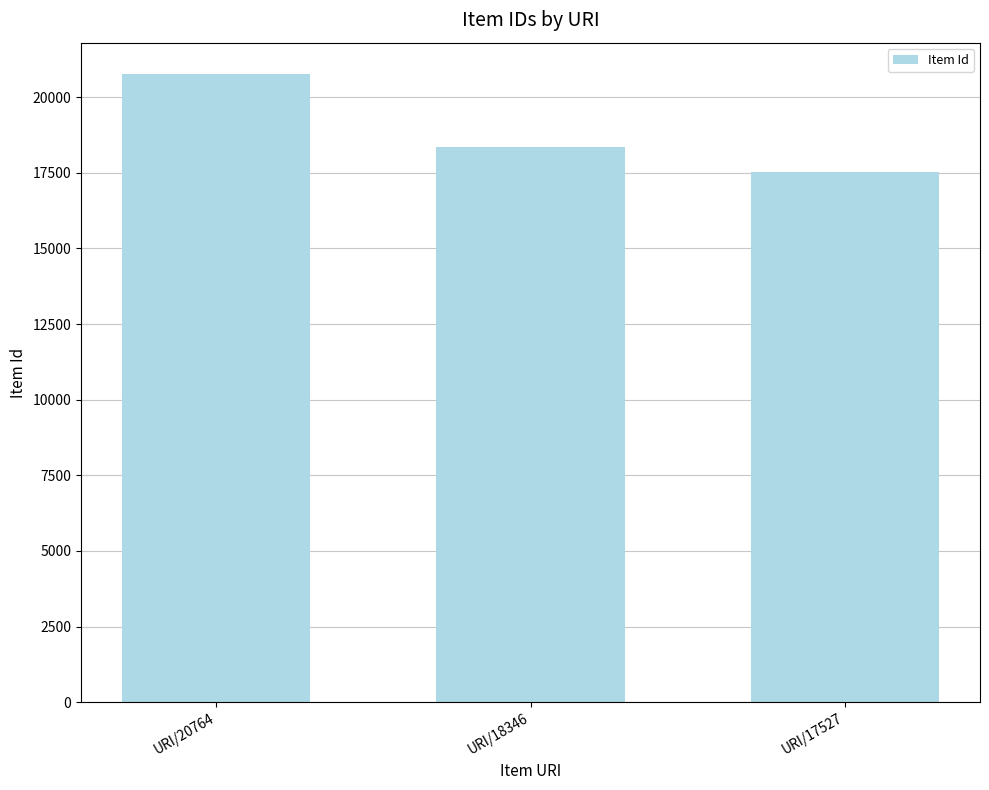

How many data points are less than 18346?

1